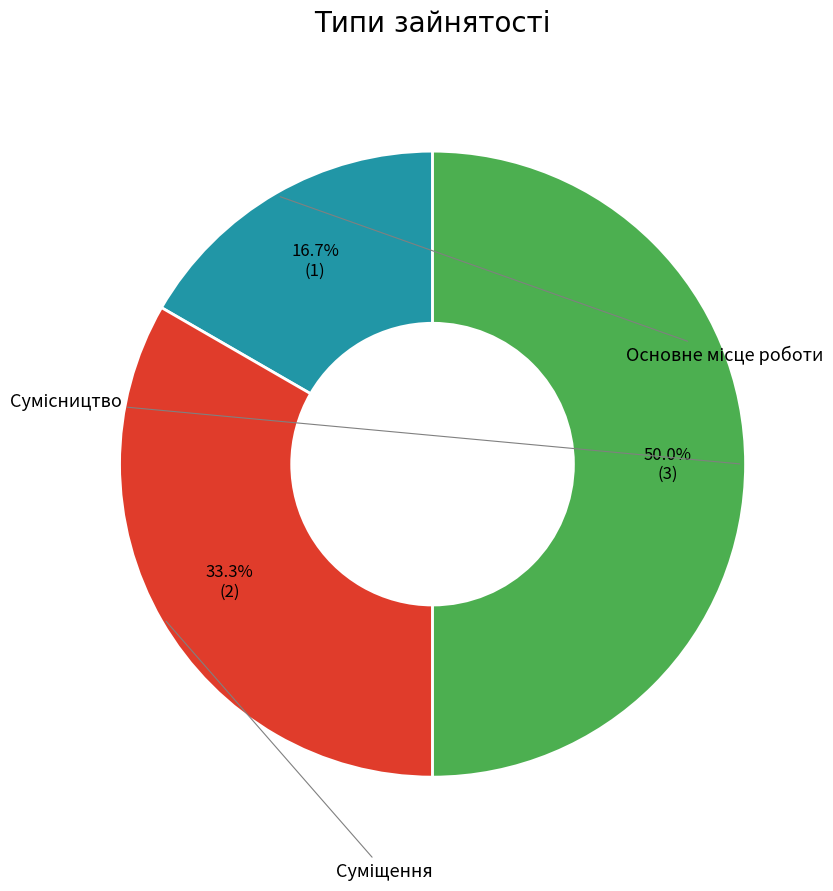

Is it true that Суміщення is 33% of the pie?

True